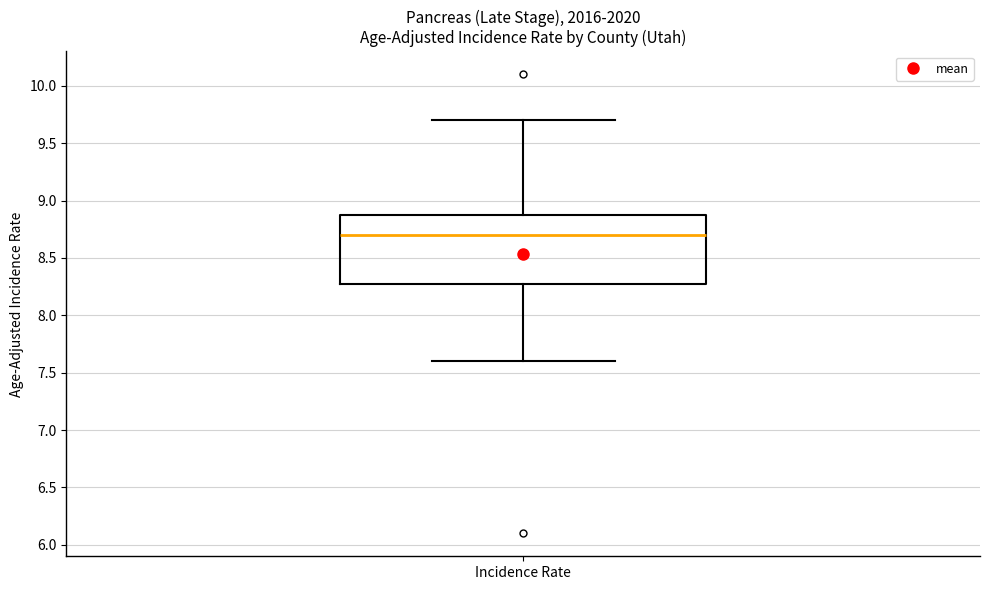

Where is the upper edge of the box for Incidence Rate on the y-axis? The values are not printed on the chart, so give them approximately, as read against the axis.

8.9